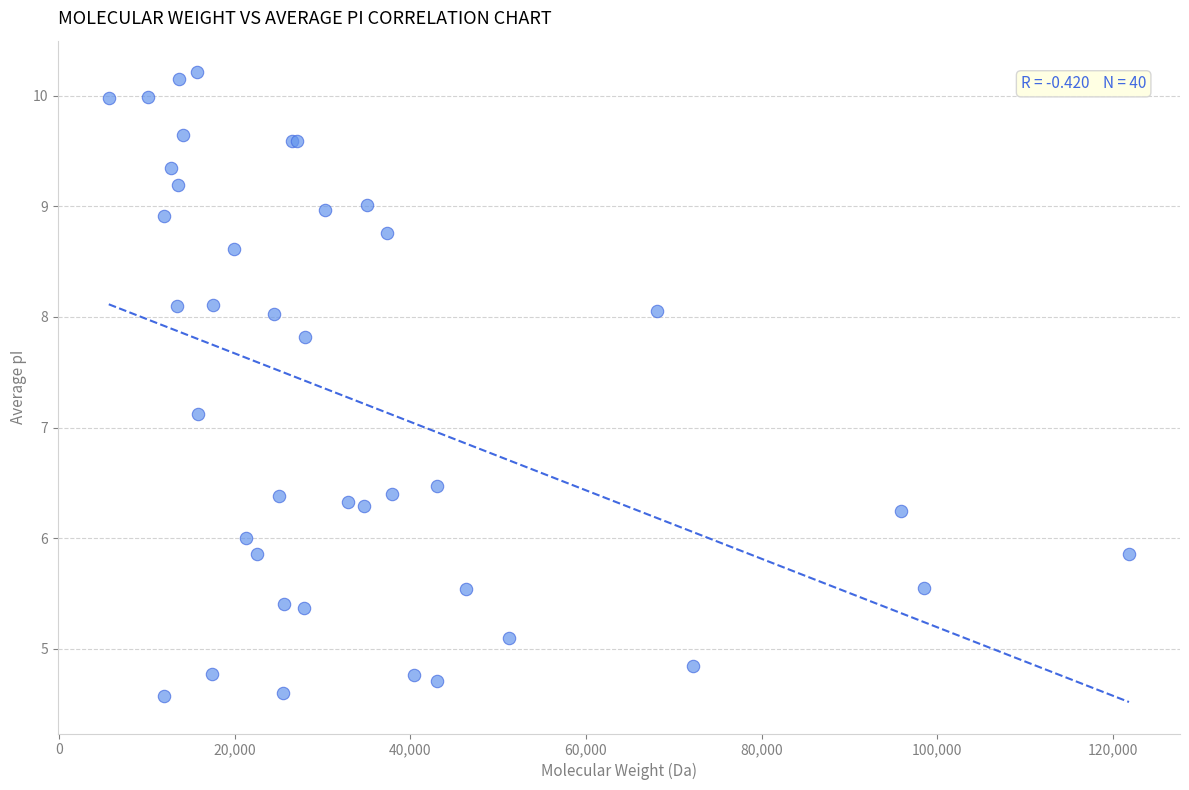

What Y value in the scatter plot is closest to 7?

7.1